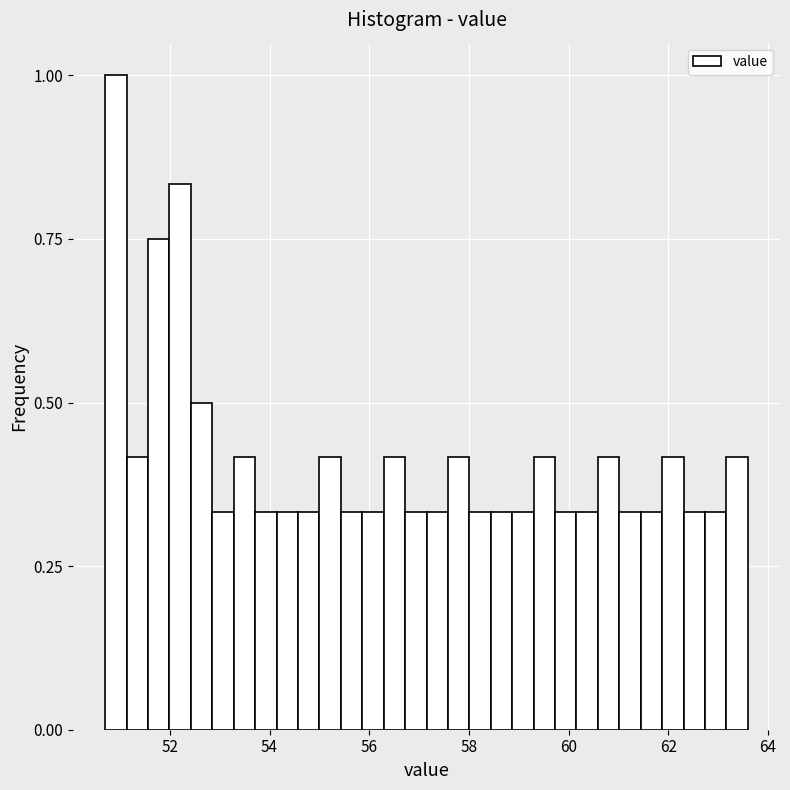

Read against the x-axis, roughly where is the centre of the tallest bar?

51.0